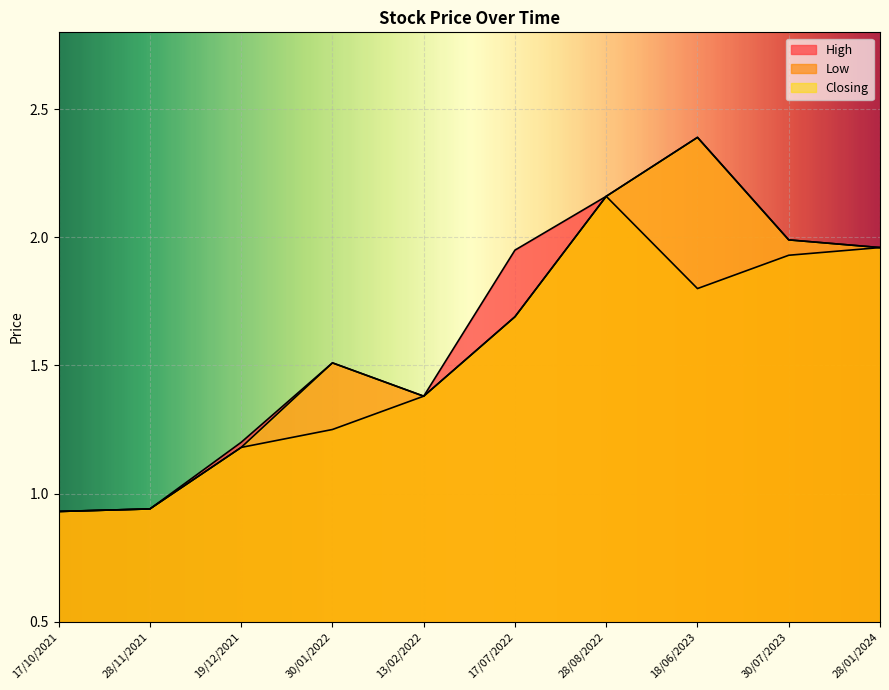

Rank the categories by High value from highest to lowest.

18/06/2023, 28/08/2022, 30/07/2023, 28/01/2024, 17/07/2022, 30/01/2022, 13/02/2022, 19/12/2021, 28/11/2021, 17/10/2021